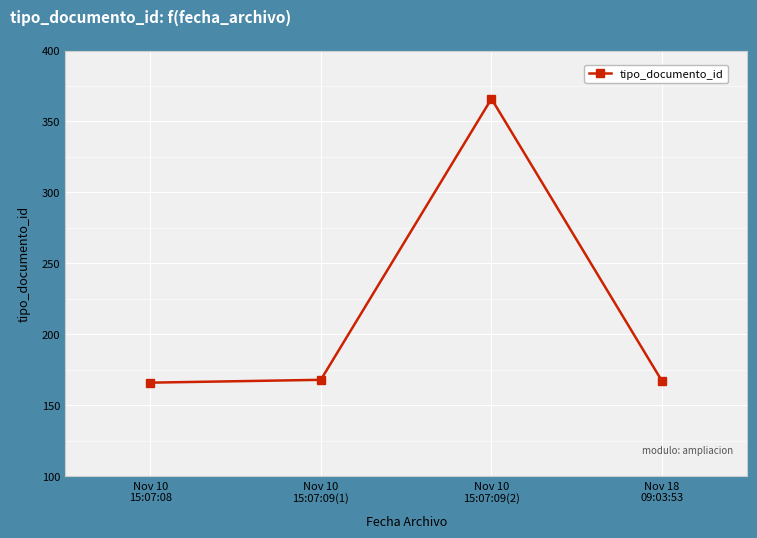

What is the maximum value shown in the chart?

366